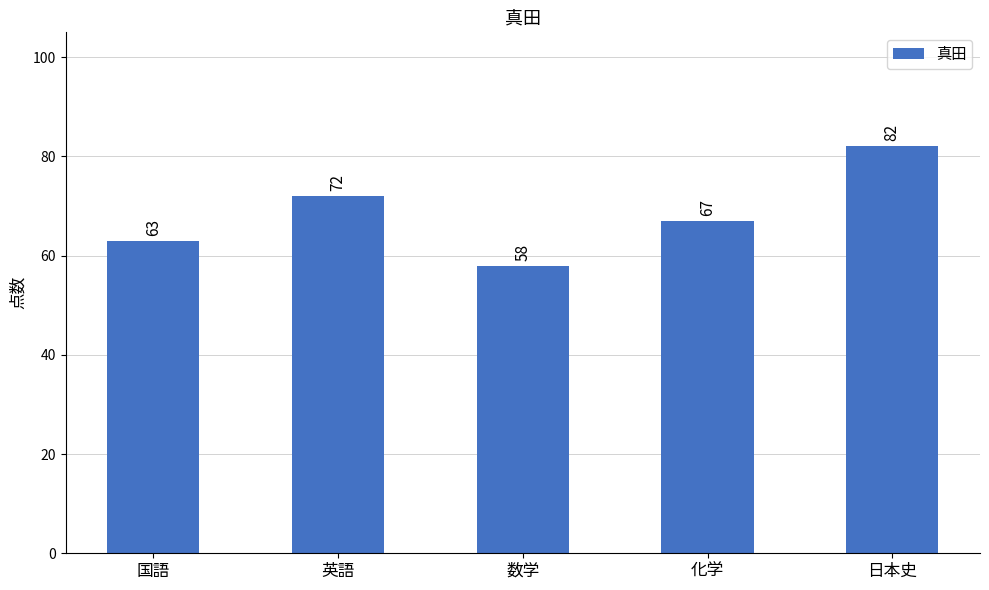

Reading left to right, what are all the values shown in this chart?

63	72	58	67	82